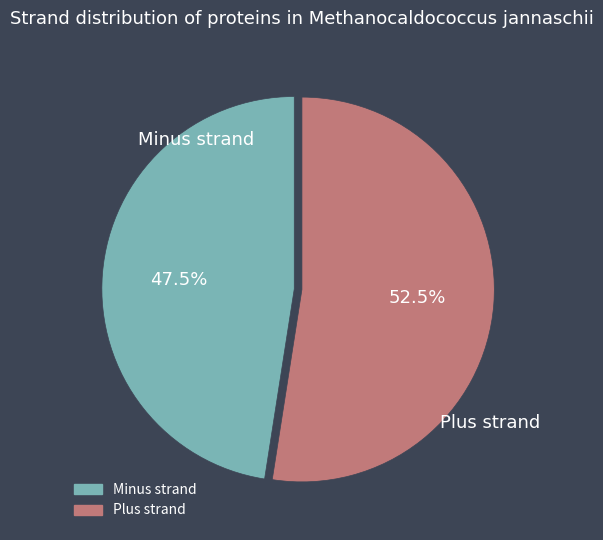

Is there any slice that represents more than half of the pie?

Yes